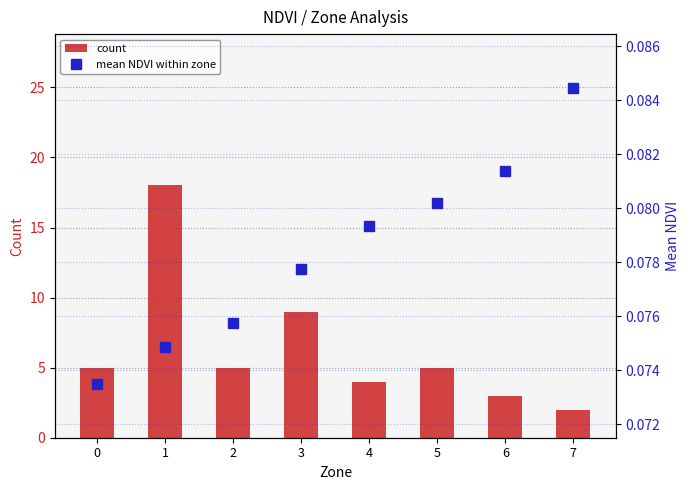

Which series has the largest total across all categories?

count